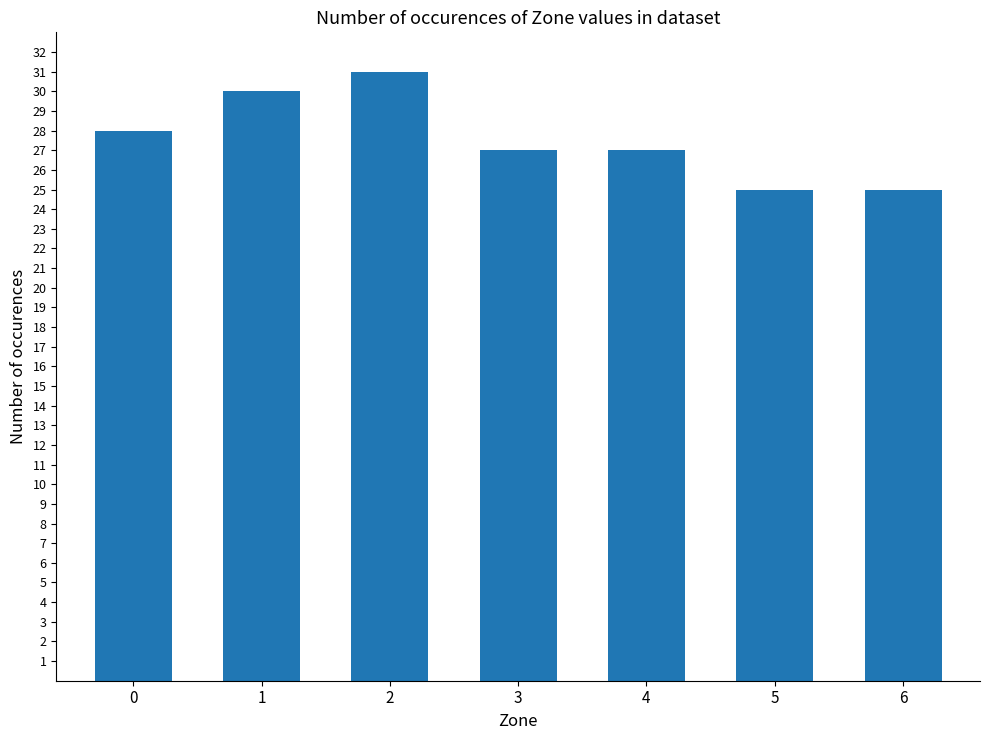

What is the ratio of the value at 3 to the value at 5?

1.1